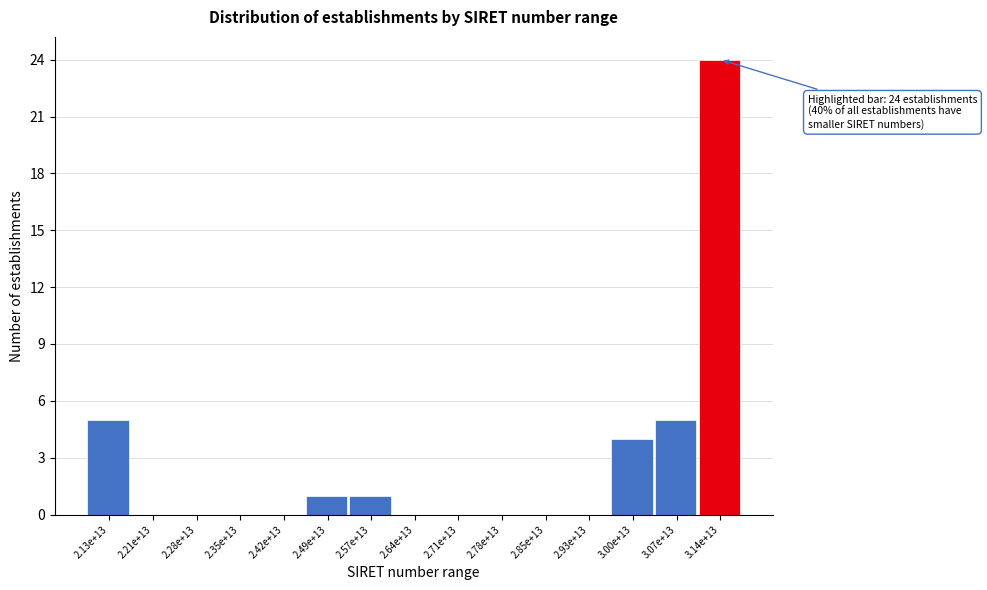

Reading left to right, transcribe all the data shown in this chart.

2.13e+13=5	2.21e+13=0	2.28e+13=0	2.35e+13=0	2.42e+13=0	2.49e+13=1	2.57e+13=1	2.64e+13=0	2.71e+13=0	2.78e+13=0	2.85e+13=0	2.93e+13=0	3.00e+13=4	3.07e+13=5	3.14e+13=24